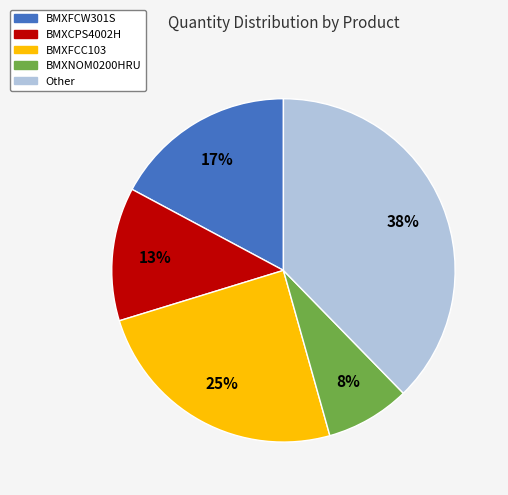

To the nearest percent, what is the difference between the largest and smallest slice percentages?

30%